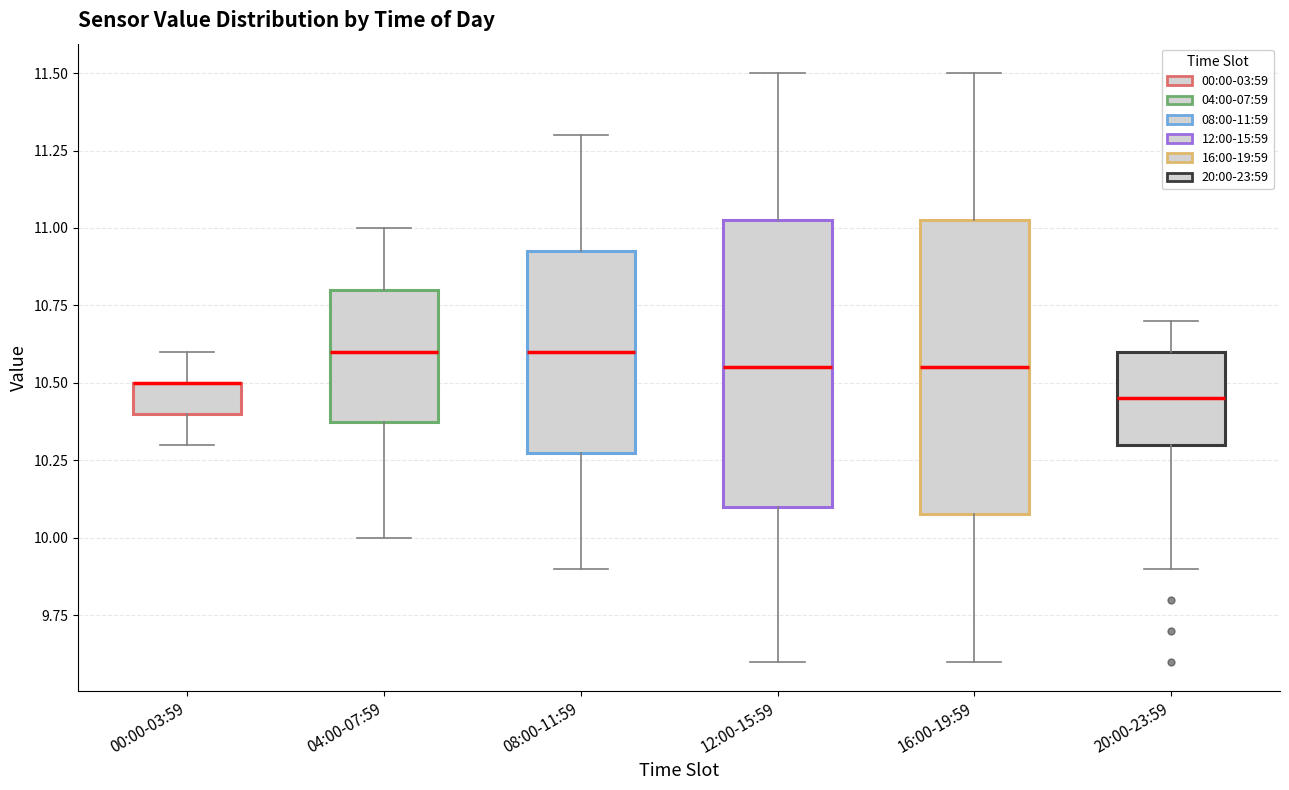

Reading left to right, read every box against the y-axis: the position of its median line, the range the box covers, and the ends of its whiskers. The values are not printed on the chart, so give them approximately, as read against the axis.

00:00-03:59: median 10.50 (drawn on the box's upper edge), box 10.40 to 10.50, whiskers 10.30 to 10.60
04:00-07:59: median 10.60, box 10.40 to 10.80, whiskers 10.00 to 11.00
08:00-11:59: median 10.60, box 10.30 to 10.95, whiskers 9.90 to 11.30
12:00-15:59: median 10.55, box 10.10 to 11.05, whiskers 9.60 to 11.50
16:00-19:59: median 10.55, box 10.10 to 11.05, whiskers 9.60 to 11.50
20:00-23:59: median 10.45, box 10.30 to 10.60, whiskers 9.90 to 10.70